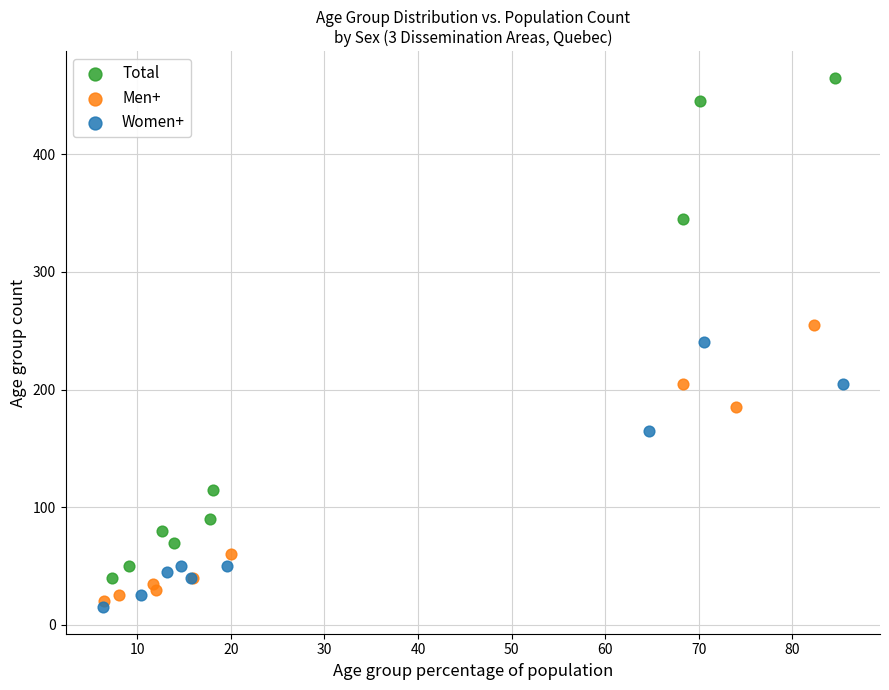

Which series has the largest Y range (max minus min)?

Total